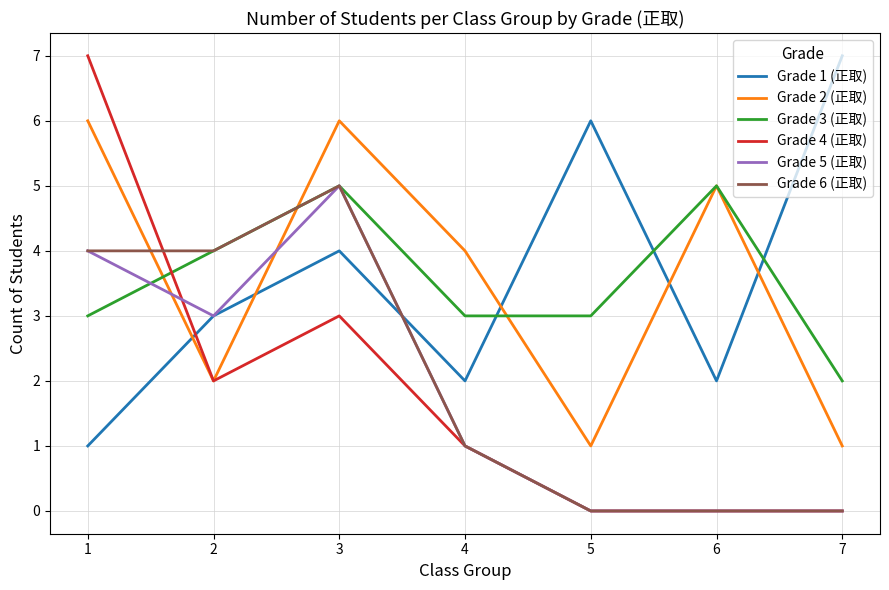

How many intersections are there between Grade 5 (正取) and Grade 2 (正取)?

2